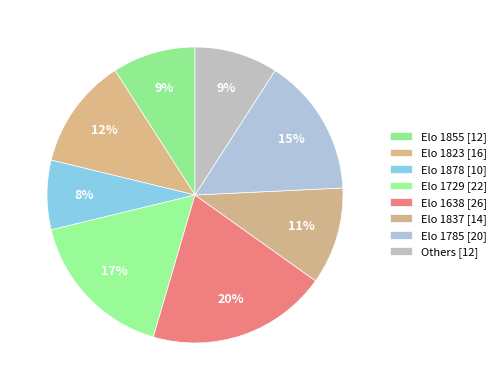

Count the number of slices in the pie.

8